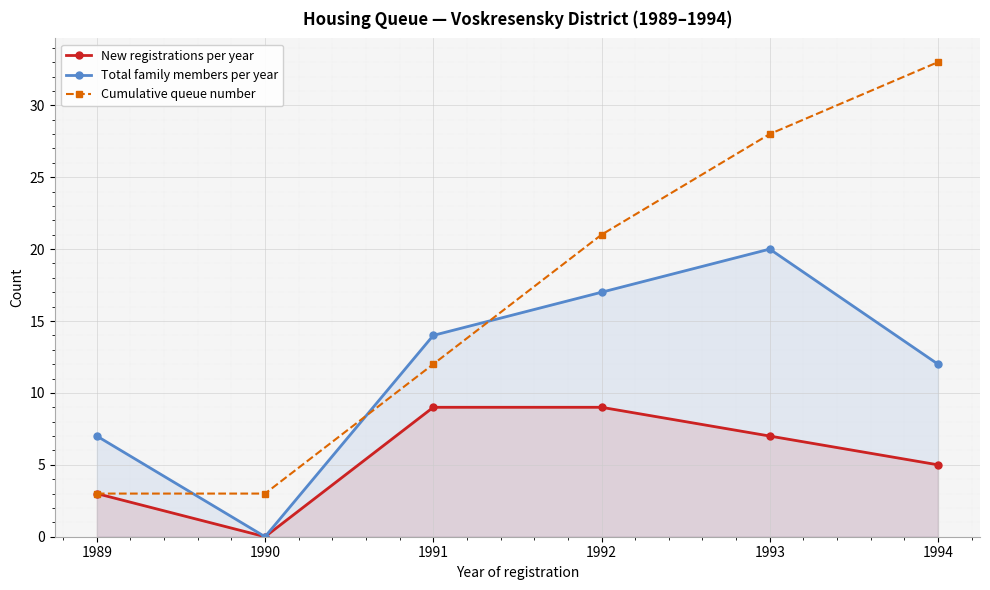

Rank the categories by New registrations per year value from lowest to highest.

1990, 1989, 1994, 1993, 1991, 1992